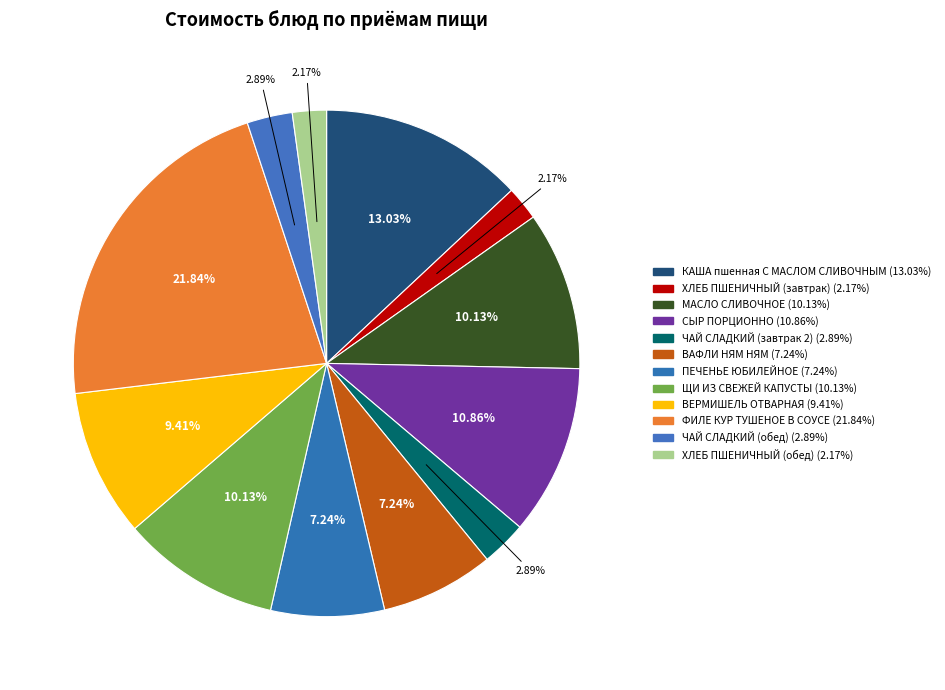

Count the number of slices in the pie.

12